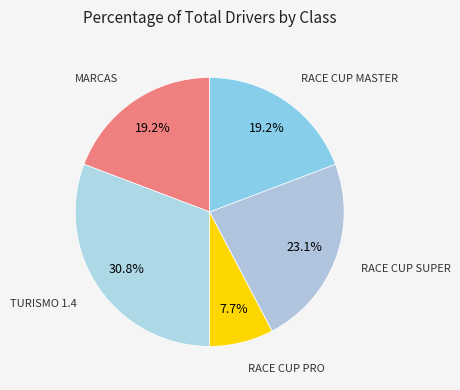

How many slices are in this pie chart?

5